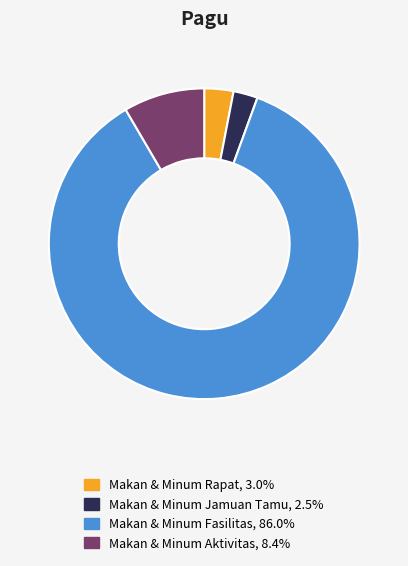

Does any single category account for the majority?

Yes